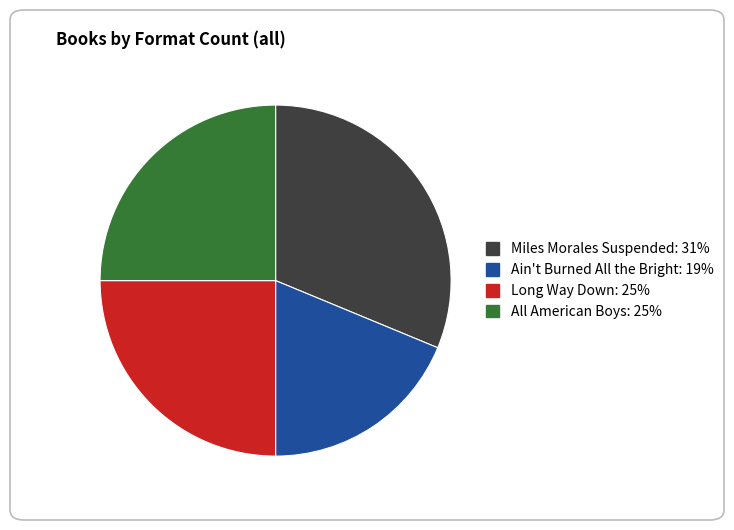

Is there a majority slice in this chart?

No